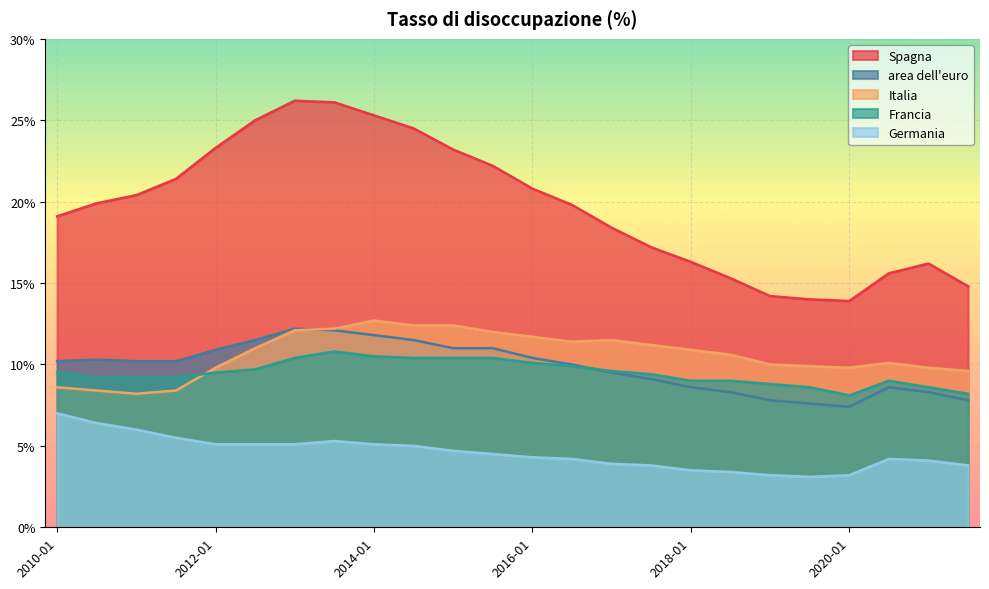

Which category has the lowest value in the Germania series?

2019-07